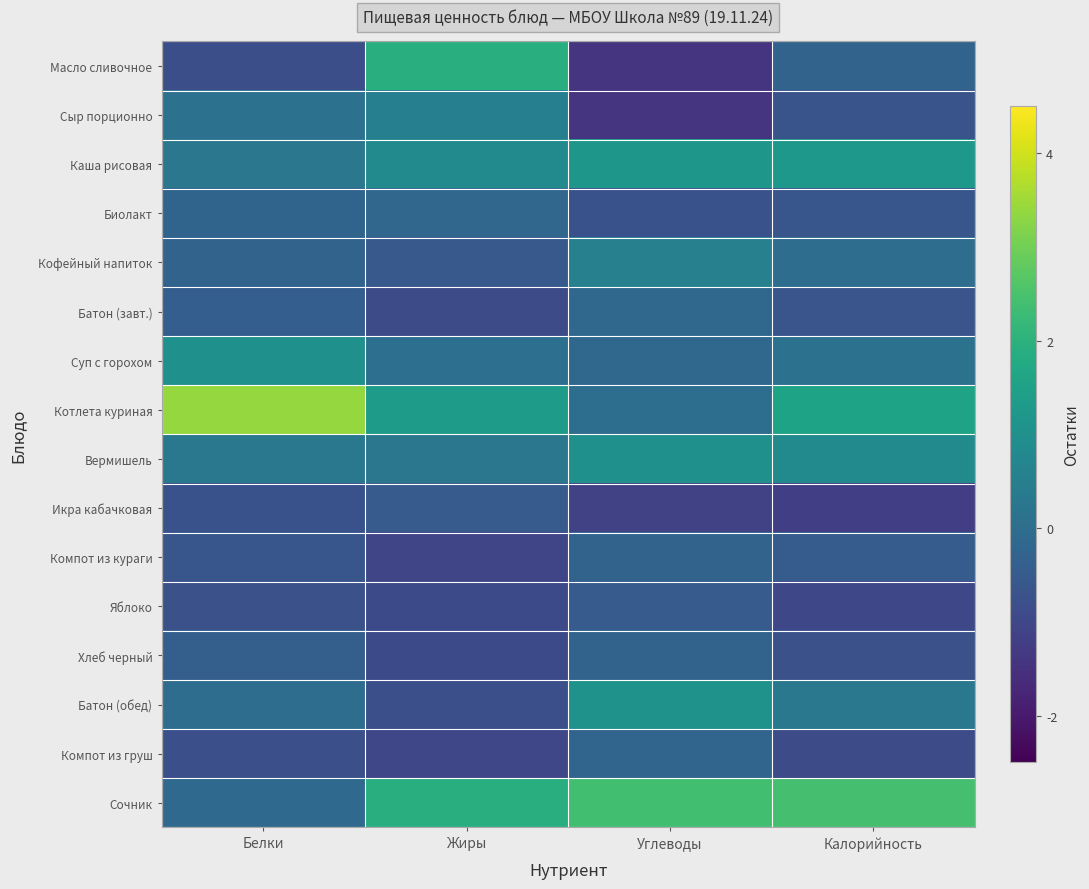

Count the number of data series in this chart.

16